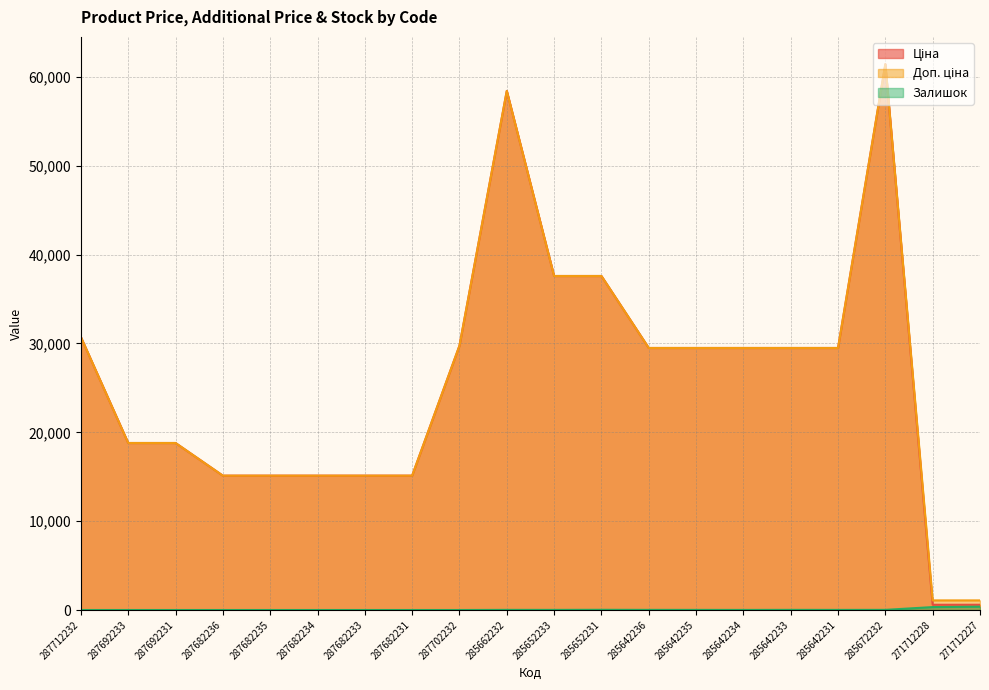

Where is Залишок nearest to the value 187?

271712228